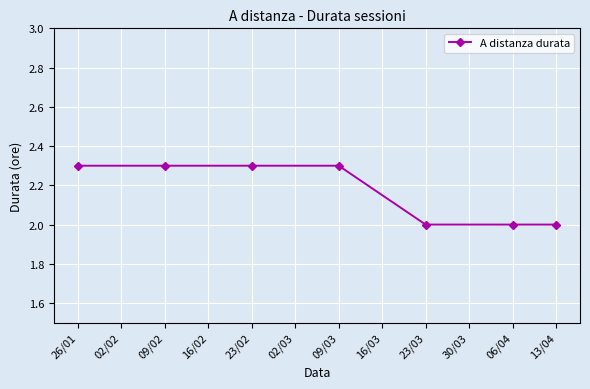

Is it true that the value at 09/02 is 3.3?

False